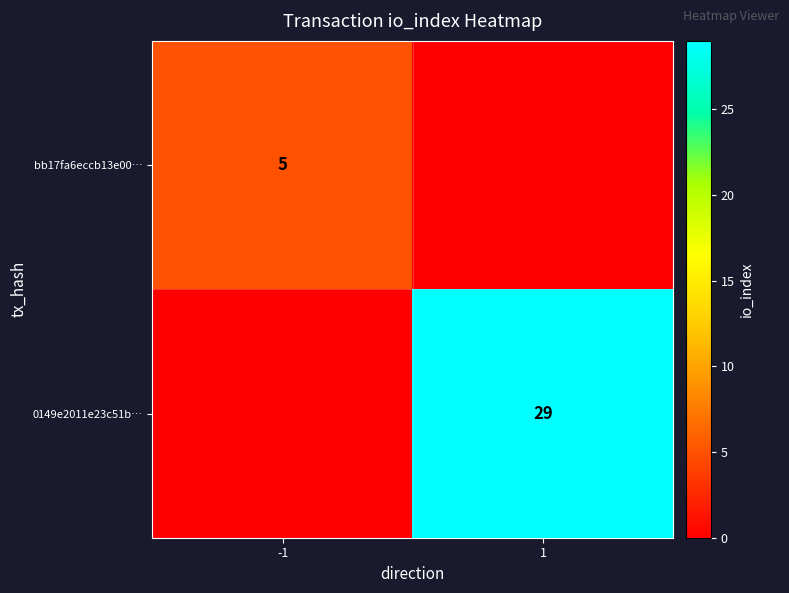

True or false: bb17fa6eccb13e00… has a value of 5 at -1.

True